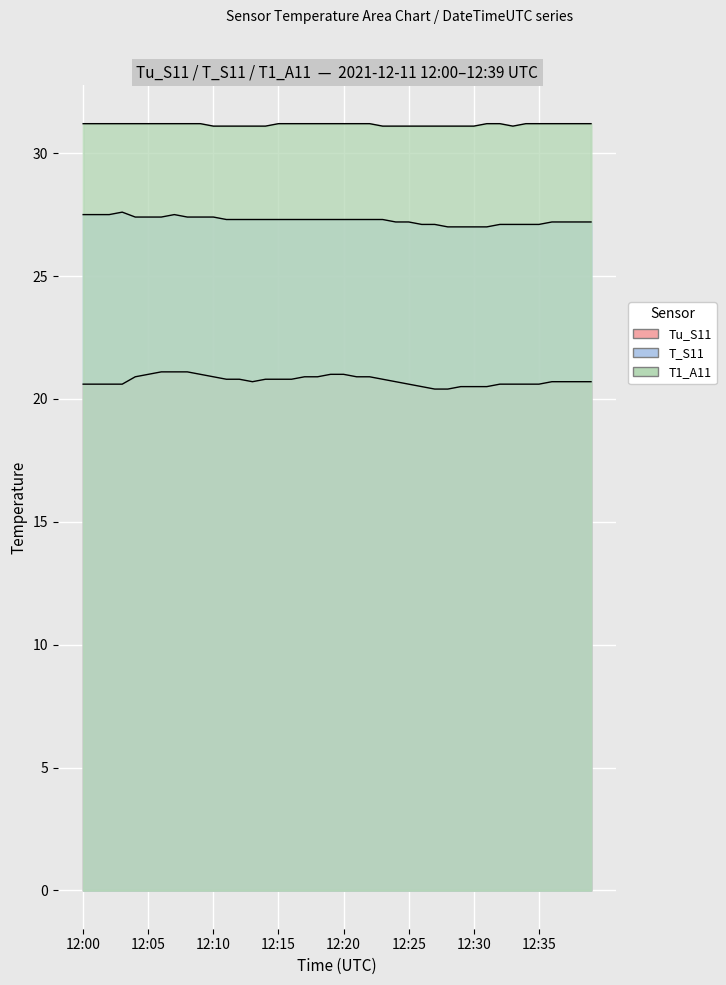

True or false: T1_A11 and T_S11 intersect in this chart.

False